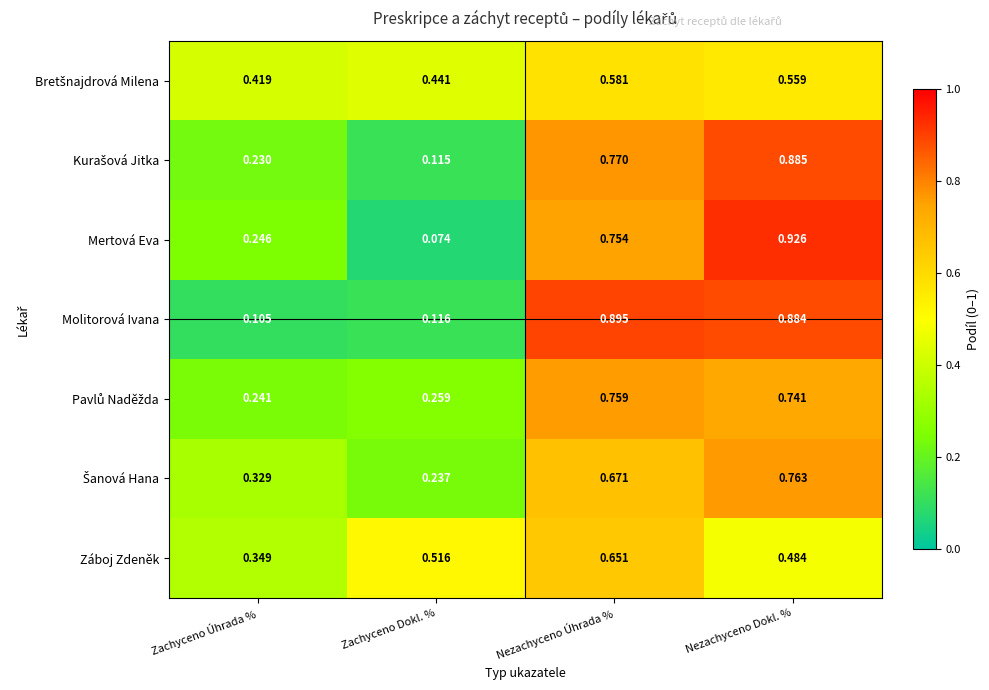

Which series has the largest range (max minus min)?

Mertová Eva